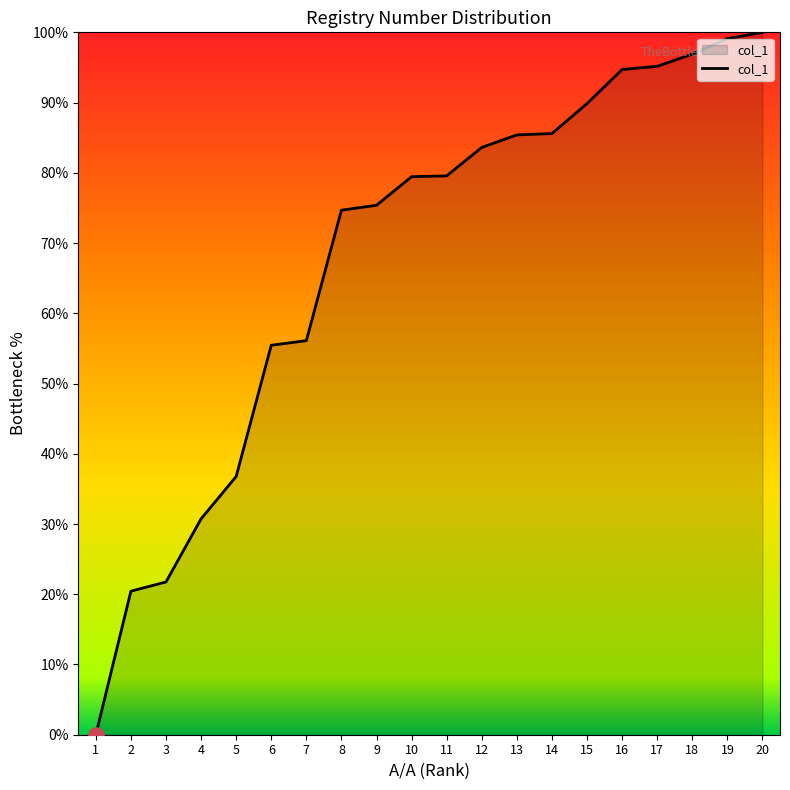

What is the change in value from 1 to 7?

+56.1